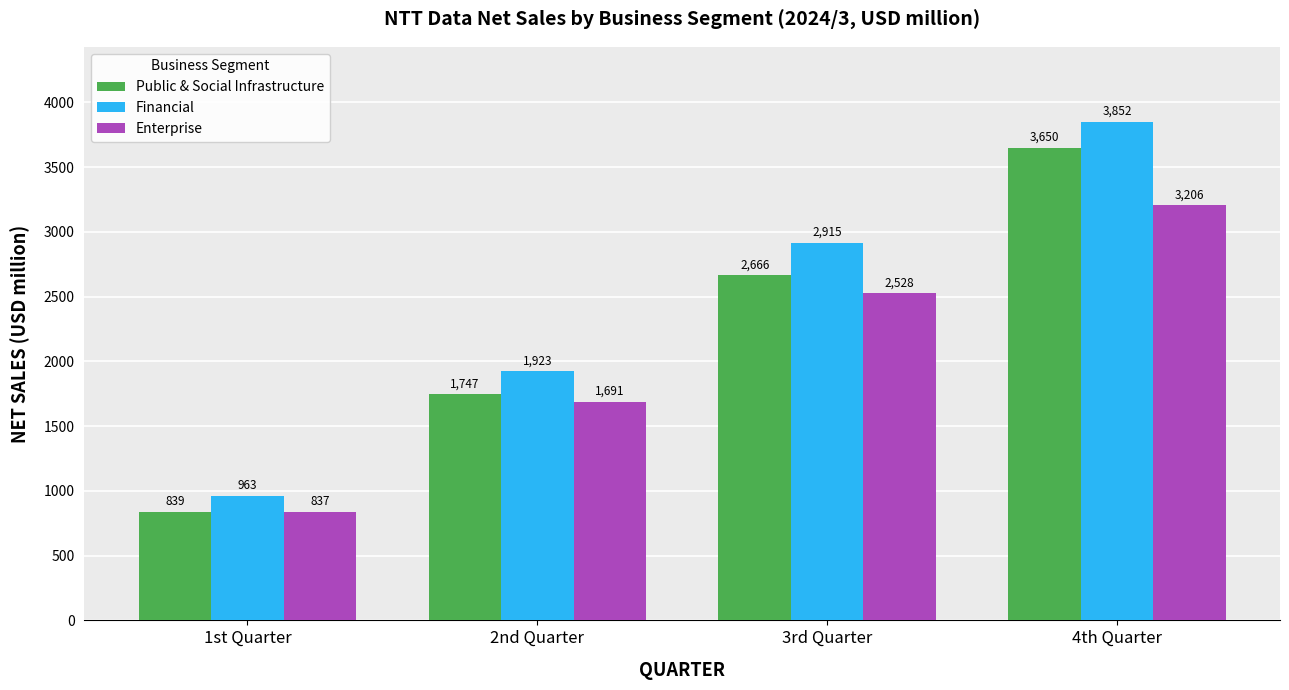

What is the label of the 4th bar from the left?

4th Quarter